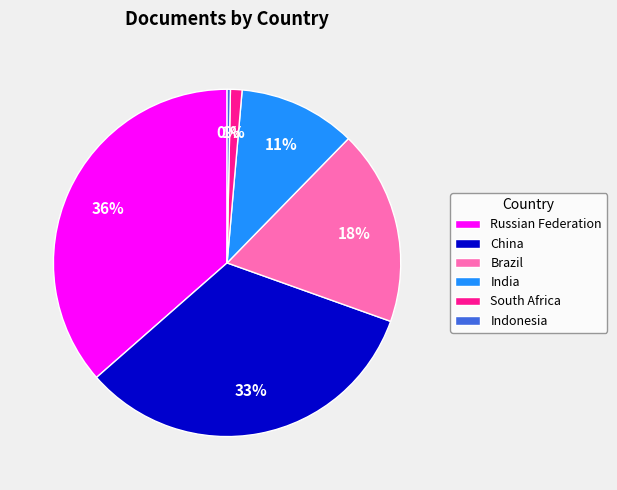

What percentage is the China slice, to the nearest percent?

33%